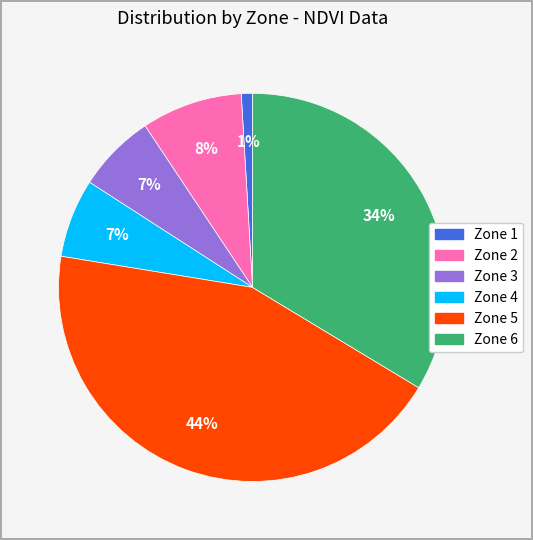

What percentage is the Zone 1 slice, to the nearest percent?

1%